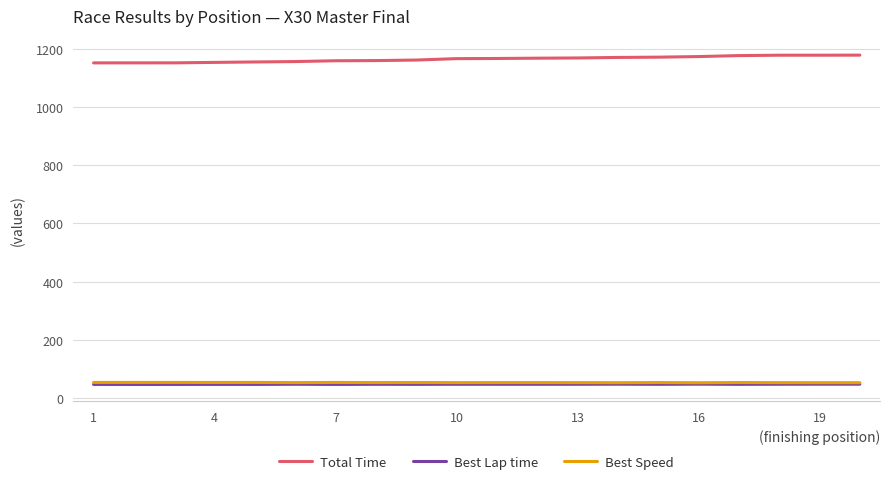

What is the smallest value displayed?

46.8